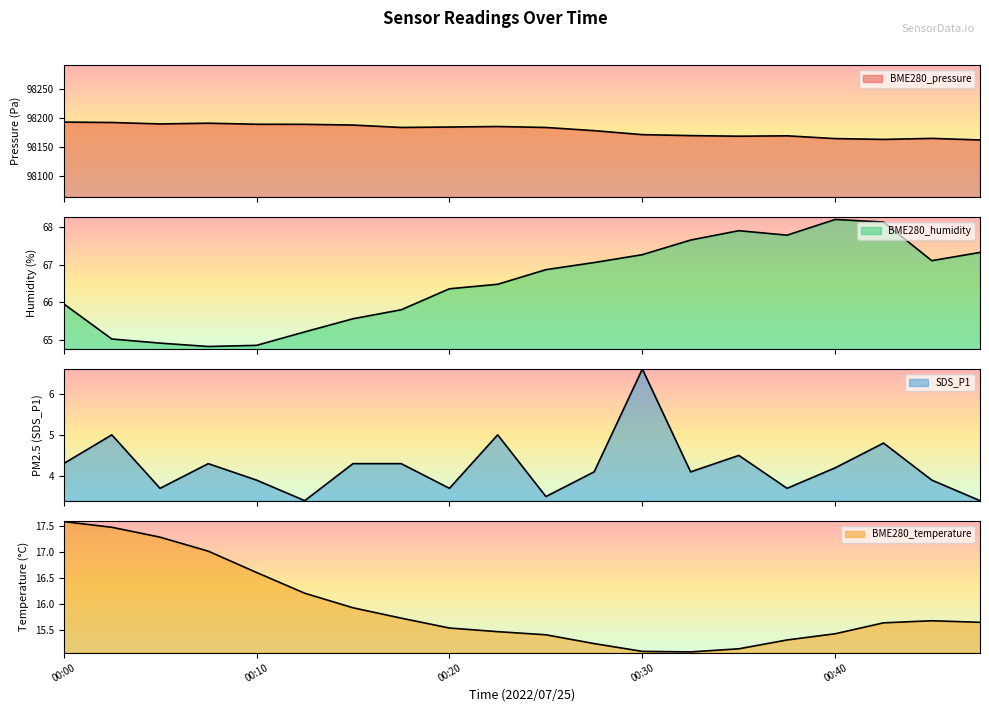

True or false: SDS_P1 and BME280_temperature intersect in this chart.

False